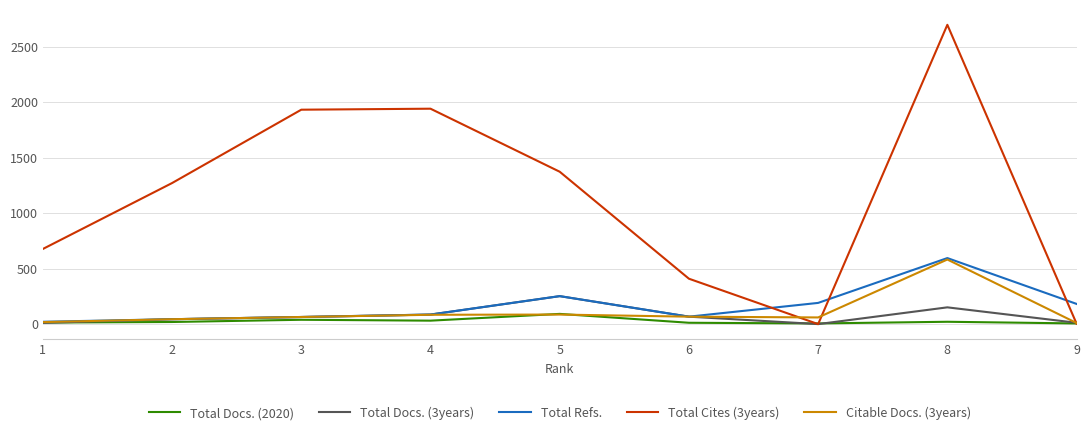

Which series ends up on top after the final intersection of Total Refs. and Total Cites (3years)?

Total Refs.